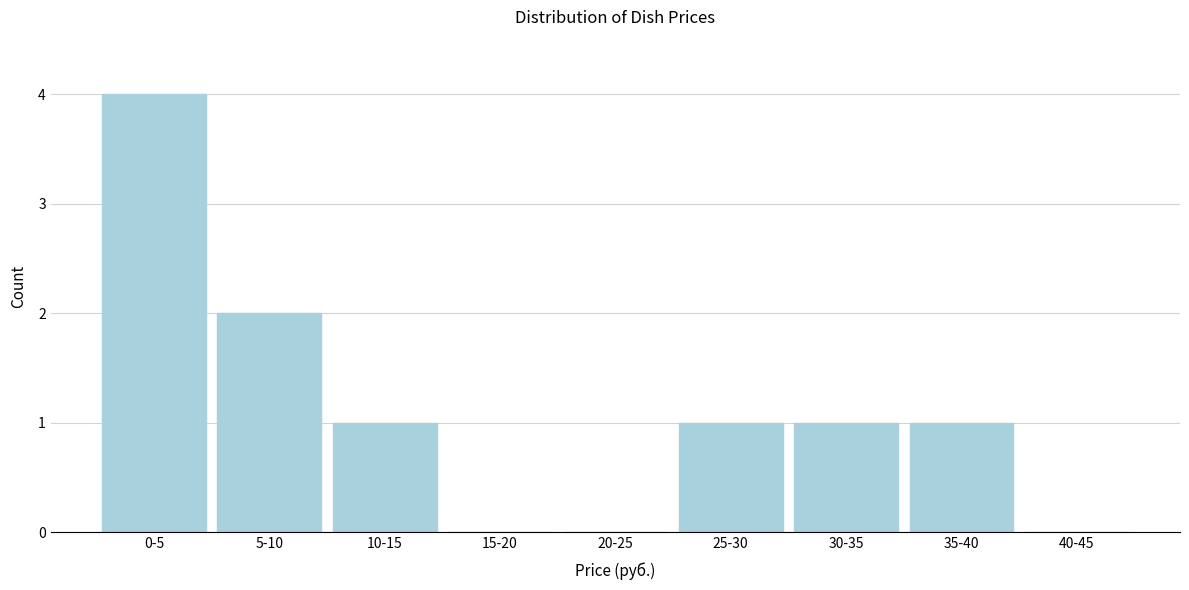

Reading left to right, extract all data points from this chart.

0-5=4	5-10=2	10-15=1	15-20=0	20-25=0	25-30=1	30-35=1	35-40=1	40-45=0